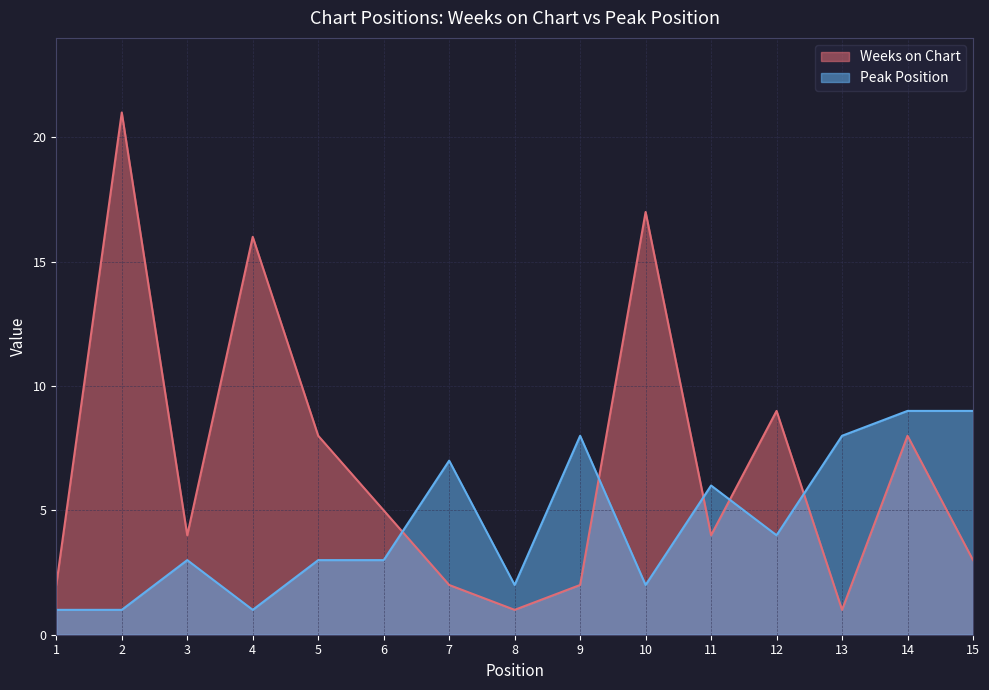

Is it true that Peak Position equals 2 at 5?

False